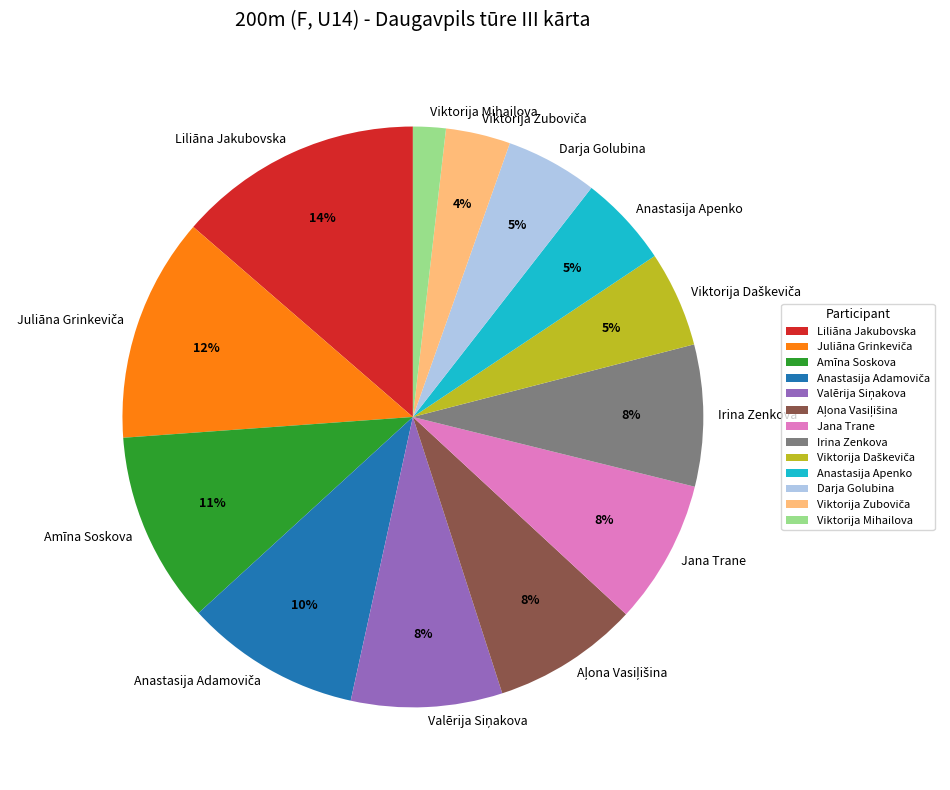

Is it true that Anastasija Apenko is 5% of the pie?

True